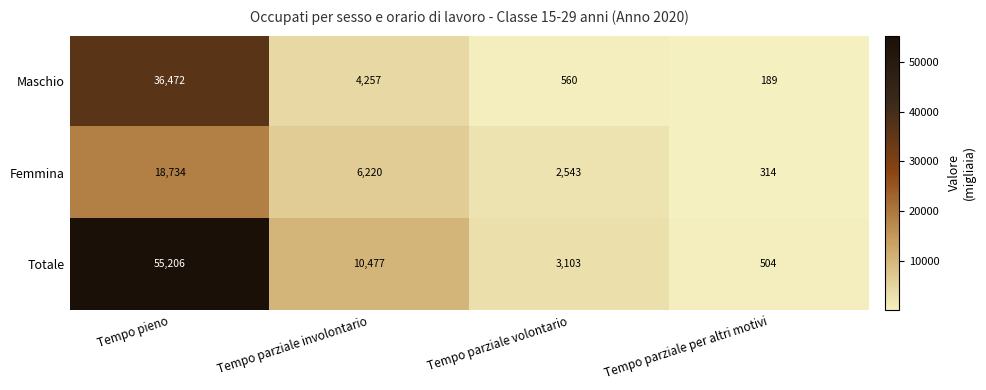

True or false: Maschio has a value of 11130 at Tempo pieno.

False